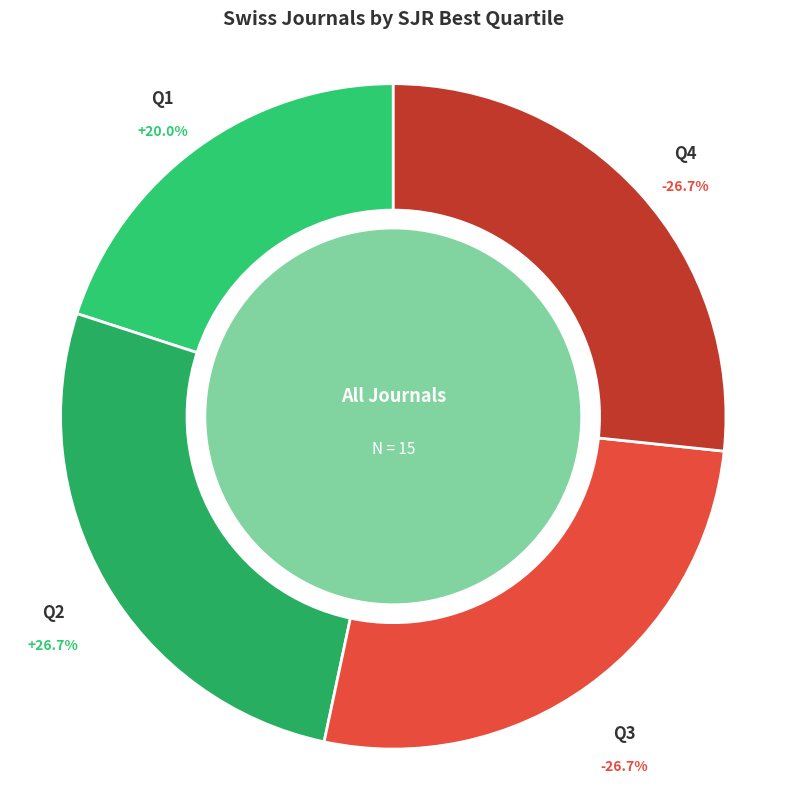

To the nearest percent, what is the difference between the largest and smallest slice percentages?

7%